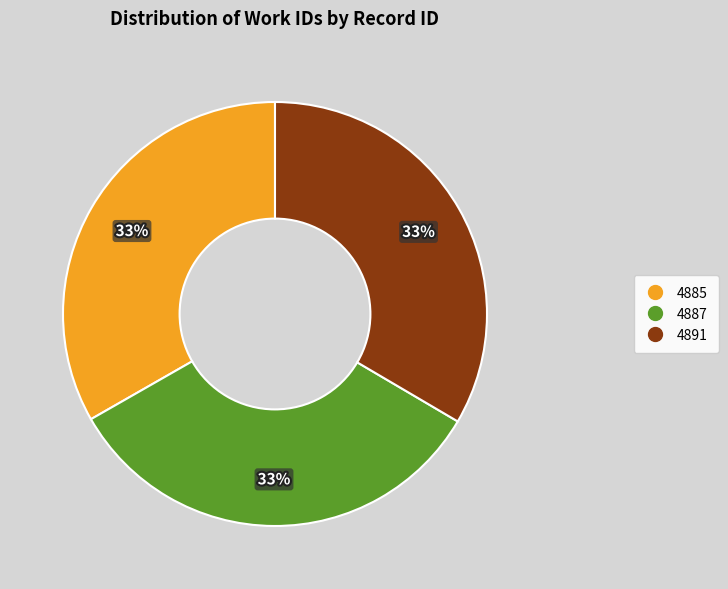

To the nearest percent, what is the combined percentage of 4885 and 4887?

67%